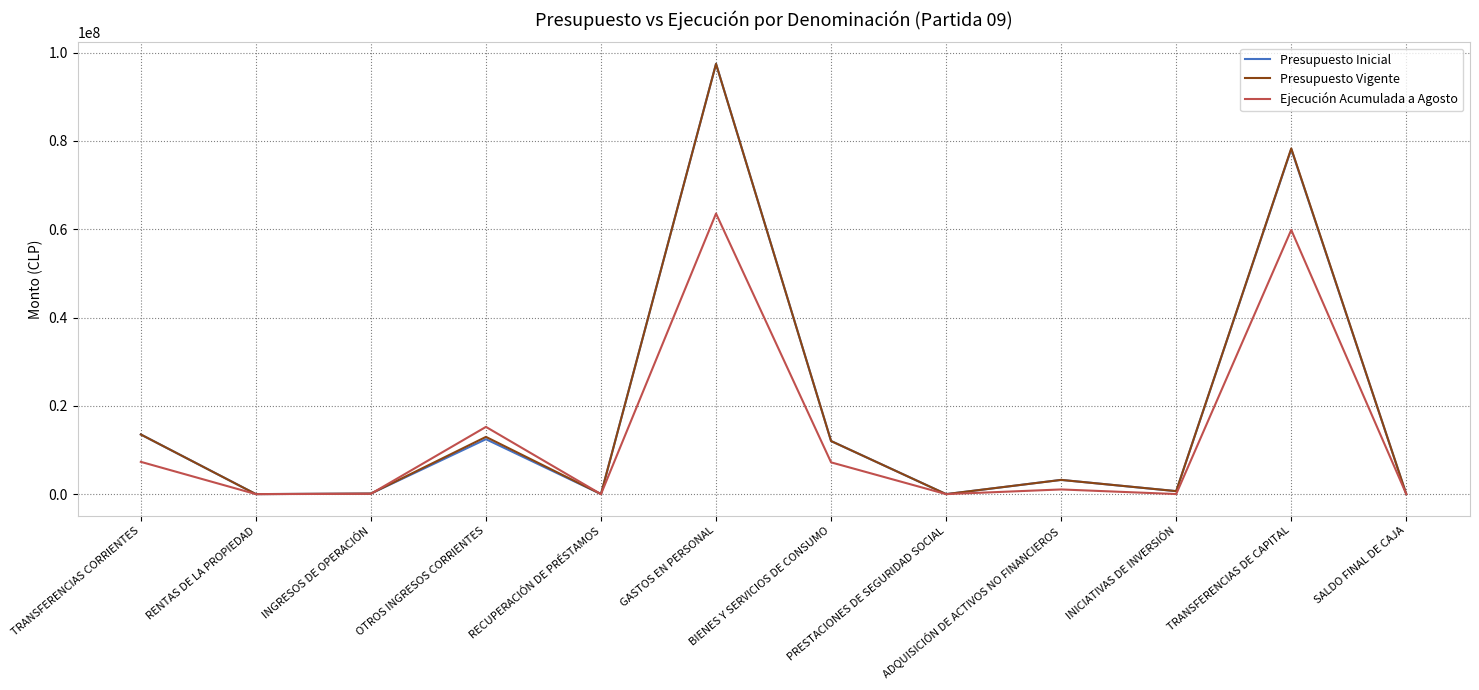

Is the value of Presupuesto Inicial at BIENES Y SERVICIOS DE CONSUMO greater than the value of Presupuesto Vigente at ADQUISICIÓN DE ACTIVOS NO FINANCIEROS?

Yes